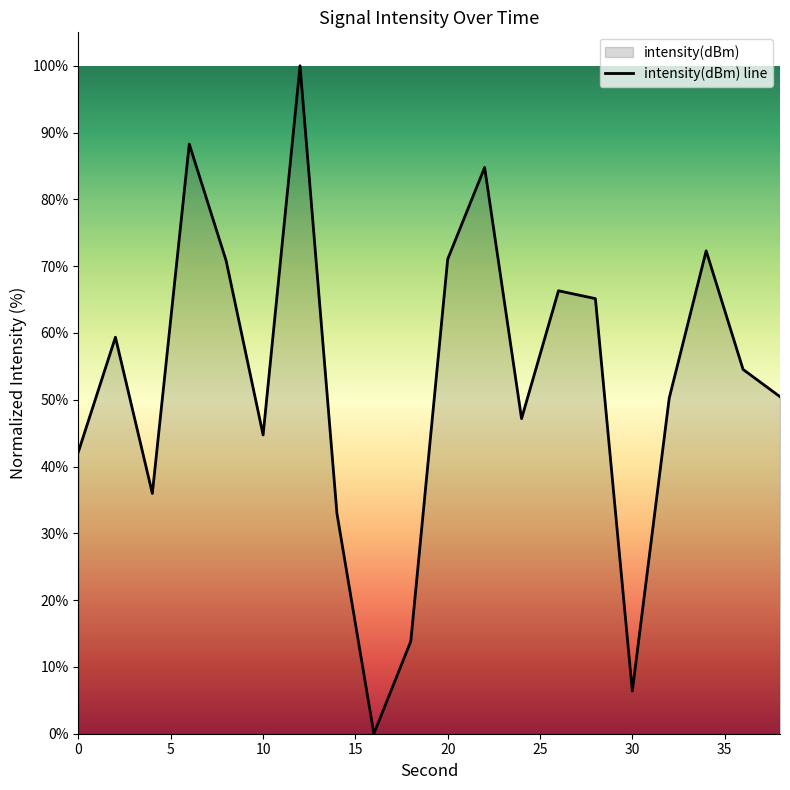

What is the difference between the second highest and second lowest values?

81.9